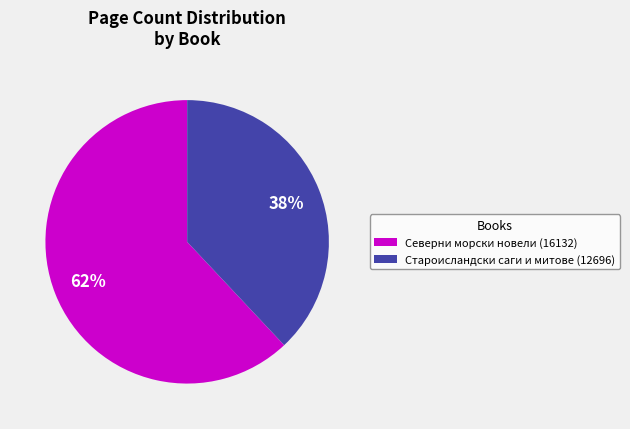

Between Северни морски новели (16132) and Староисландски саги и митове (12696), which is larger?

Северни морски новели (16132)